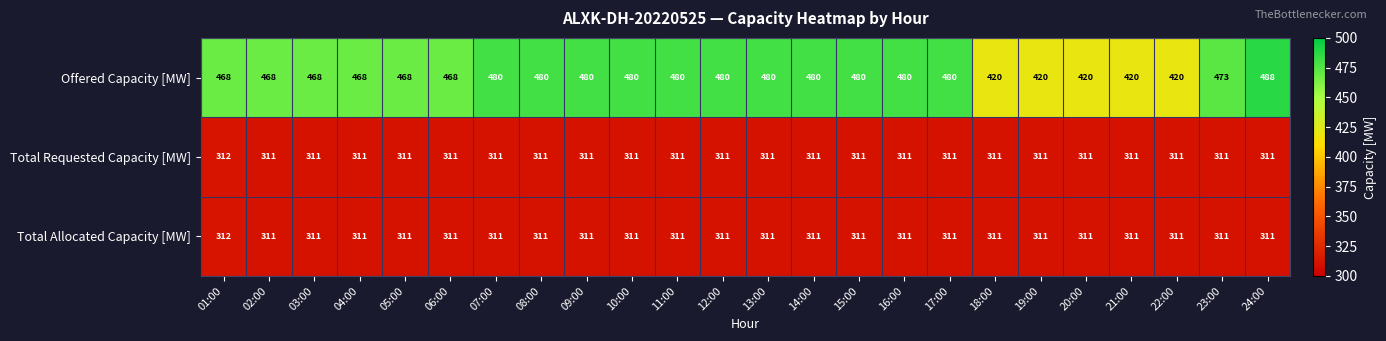

Which category has the highest value across all series?

24:00